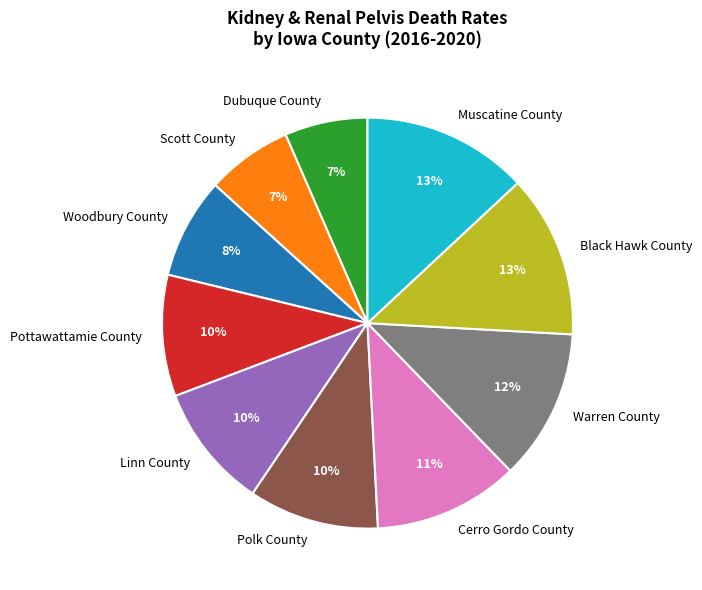

To the nearest percent, what is the average slice percentage?

10%